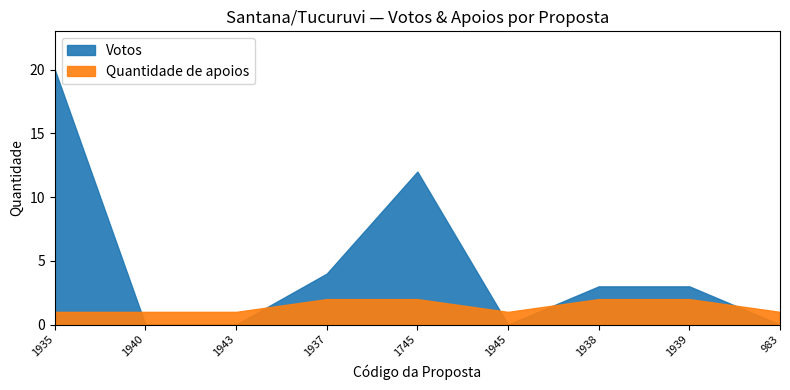

Reading right to left, transcribe all the data shown in this chart.

Votos: 0	3	3	0	12	4	0	0	20
Quantidade de apoios: 1	2	2	1	2	2	1	1	1